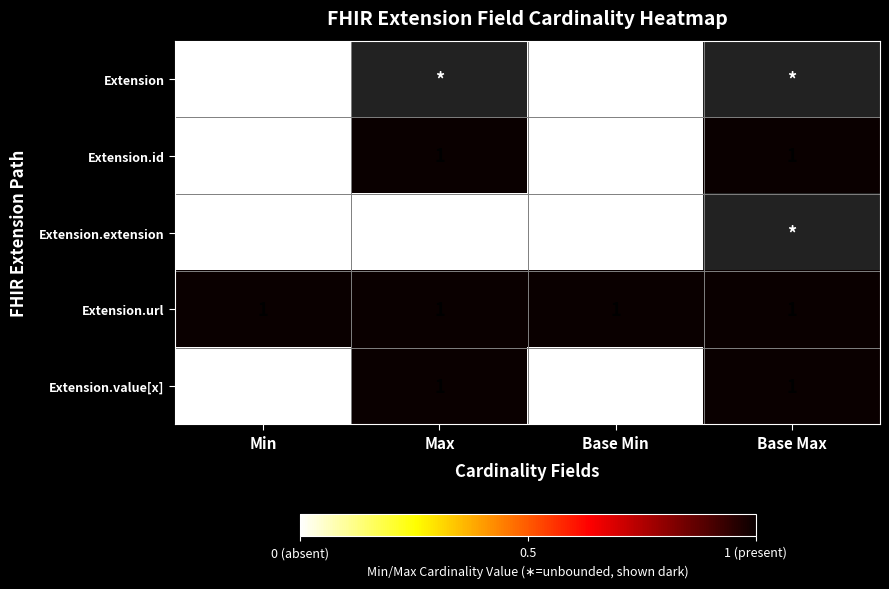

Is it true that Extension.value[x] equals -1 at Base Min?

False